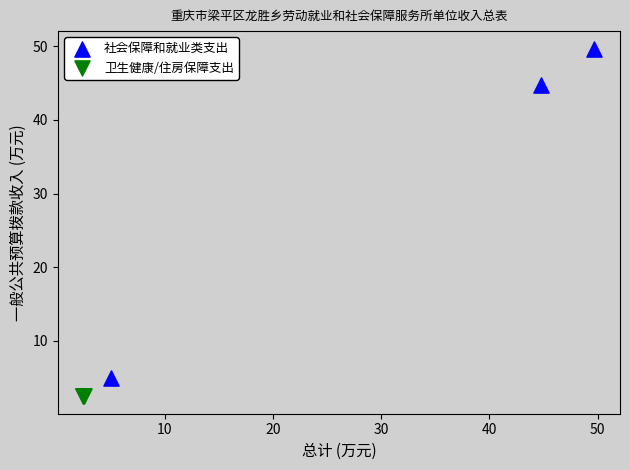

Which series reaches the maximum Y coordinate?

社会保障和就业类支出